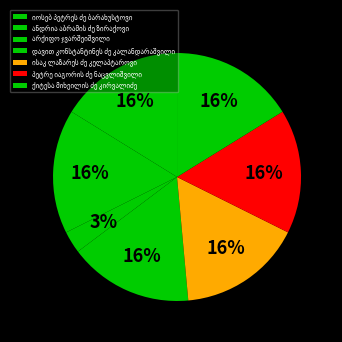

Count the number of slices in the pie.

7